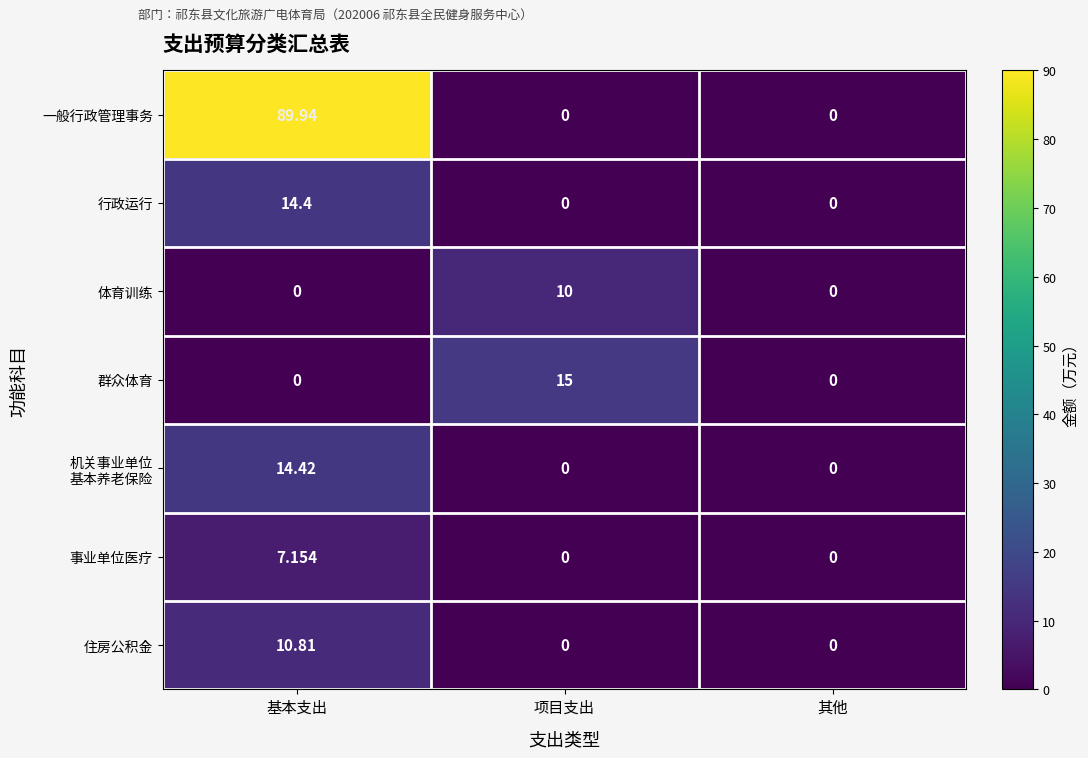

Is the value of 群众体育 at 其他 greater than the value of 体育训练 at 项目支出?

No